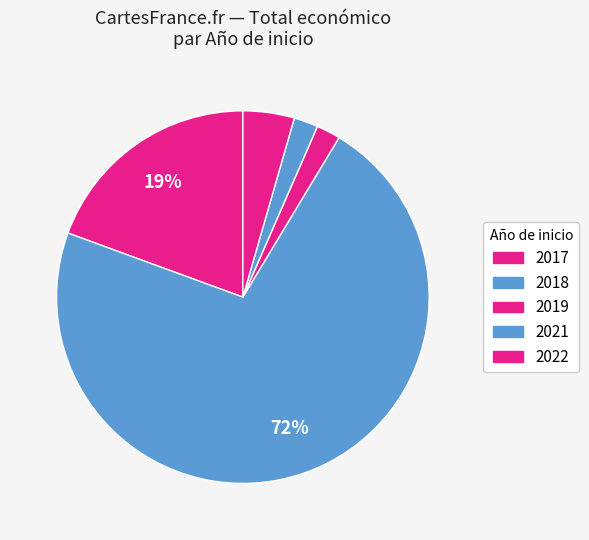

How many slices are in this pie chart?

5